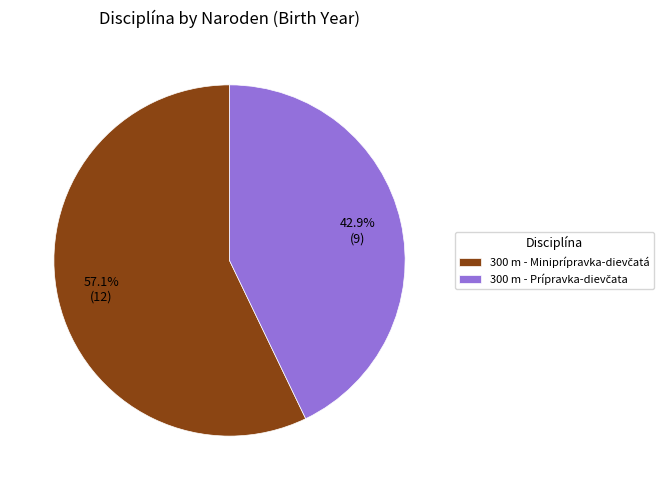

Is there a majority slice in this chart?

Yes